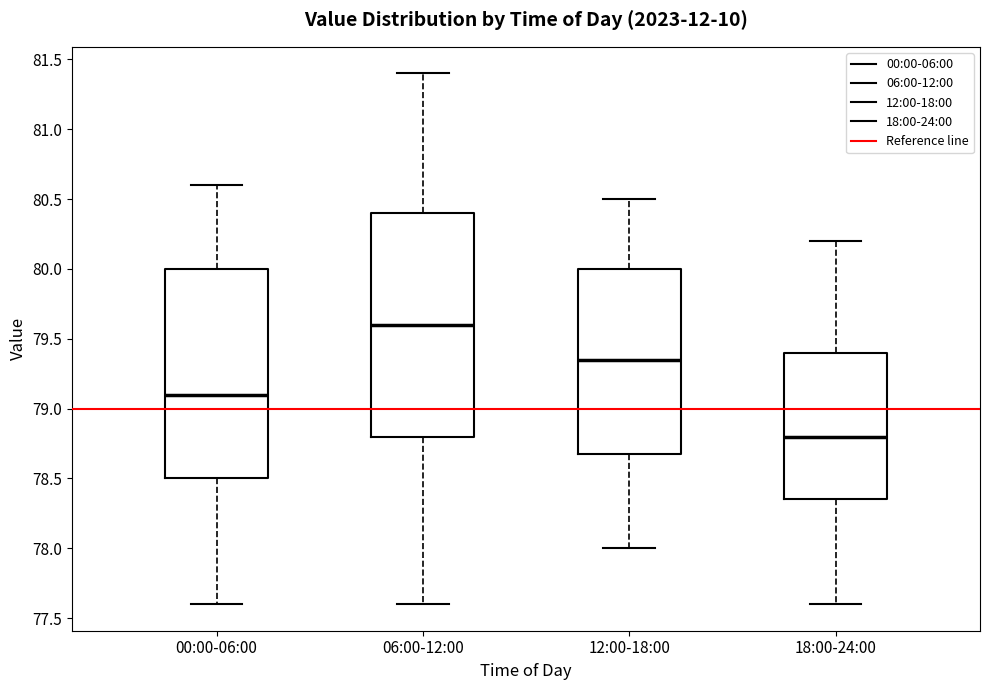

Reading left to right, transcribe this box plot: for each box, give where its median line is, the range the box spans, and where its two whiskers end, as read against the y-axis. The values are not printed on the chart, so give them approximately, as read against the axis.

00:00-06:00: median 79.10, box 78.50 to 80.00, whiskers 77.60 to 80.60
06:00-12:00: median 79.60, box 78.80 to 80.40, whiskers 77.60 to 81.40
12:00-18:00: median 79.35, box 78.70 to 80.00, whiskers 78.00 to 80.50
18:00-24:00: median 78.80, box 78.35 to 79.40, whiskers 77.60 to 80.20